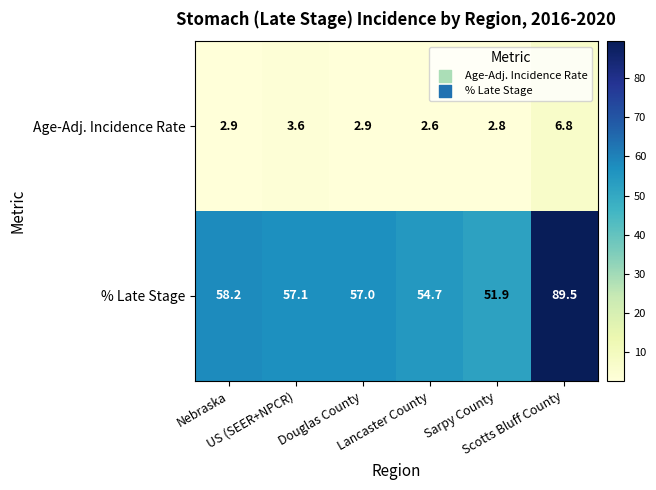

List the series in order of their peak value, lowest first.

Age-Adj. Incidence Rate, % Late Stage